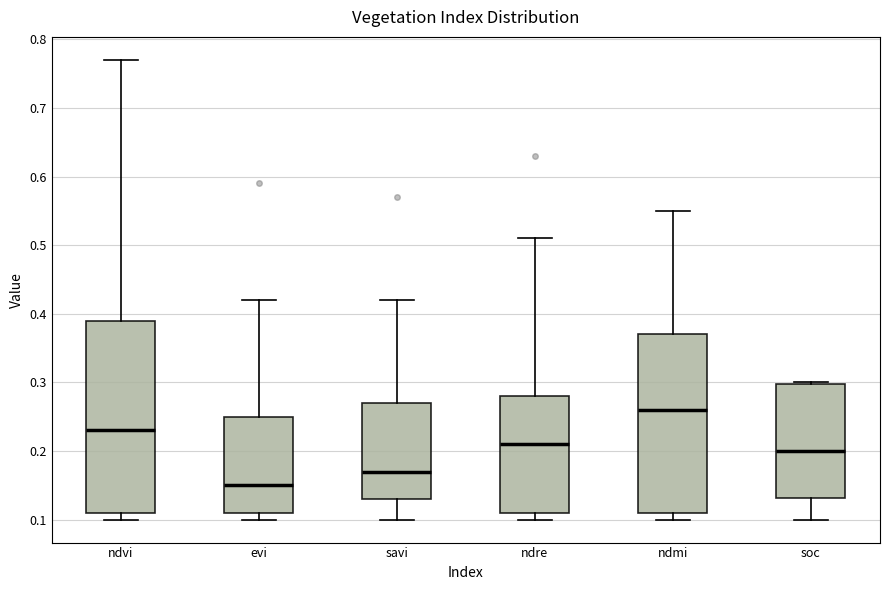

Which box's median line is the highest?

ndmi